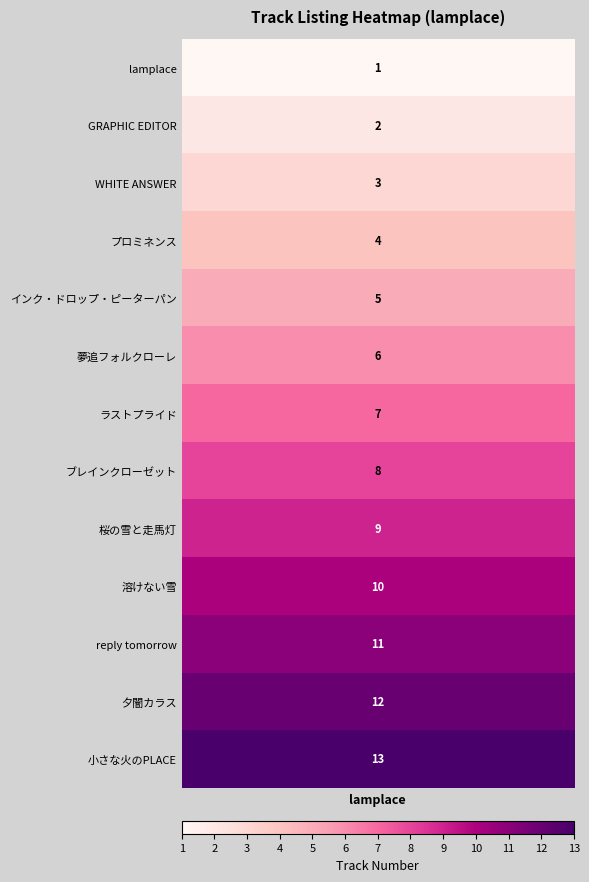

Count the number of values greater than 7.

6